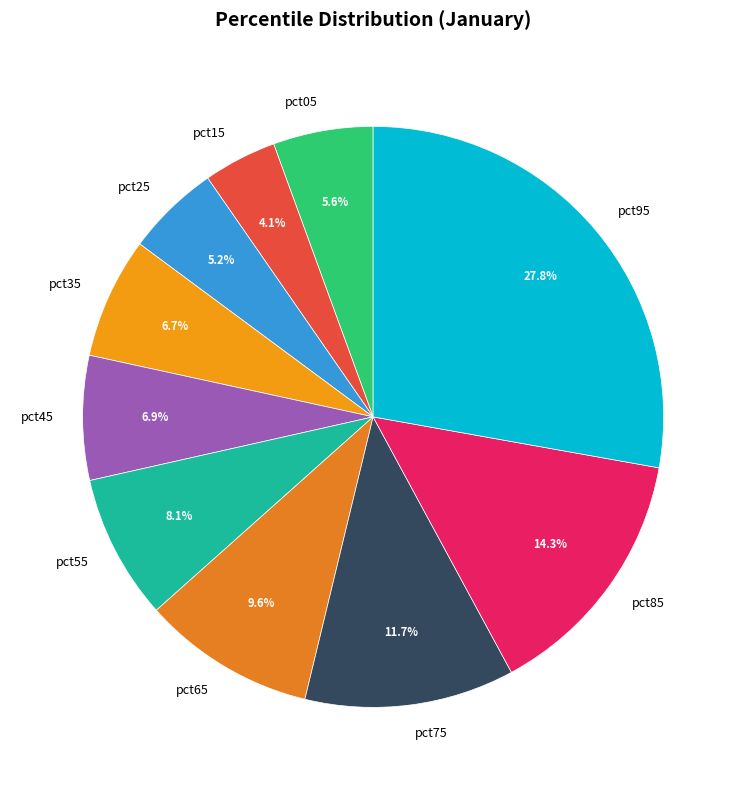

What portion of the pie excludes pct55?

91.9%